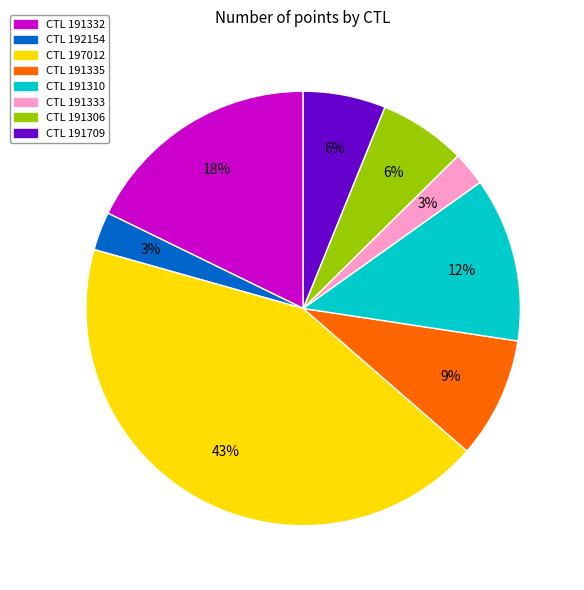

How many slices are in this pie chart?

8